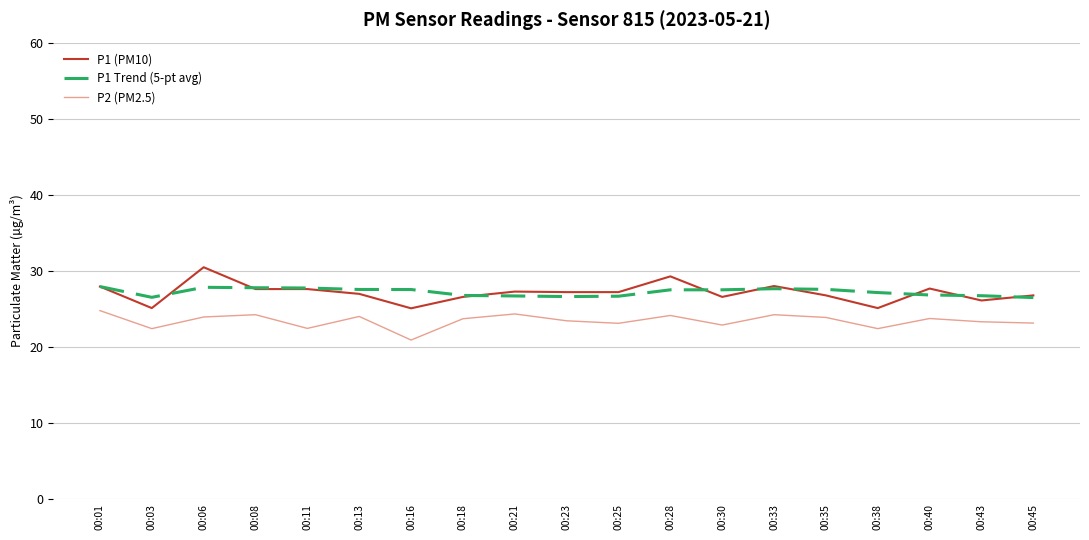

What is the total value across all series at 00:08?

79.6